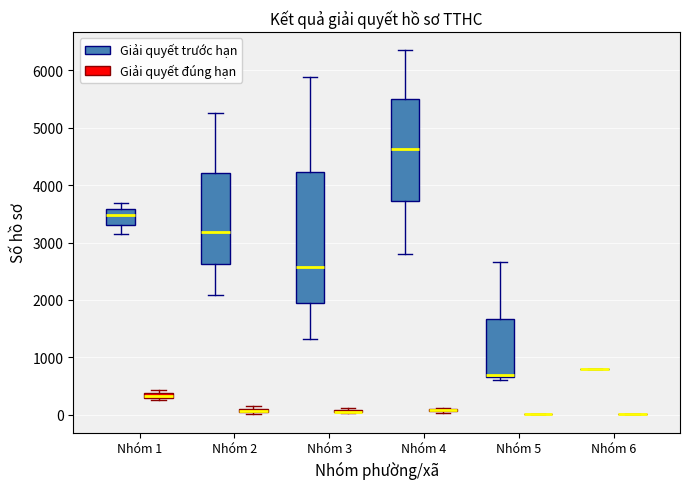

Which box is the tallest, from its lower edge to its upper edge?

Nhóm 3 (Giải quyết trước hạn)